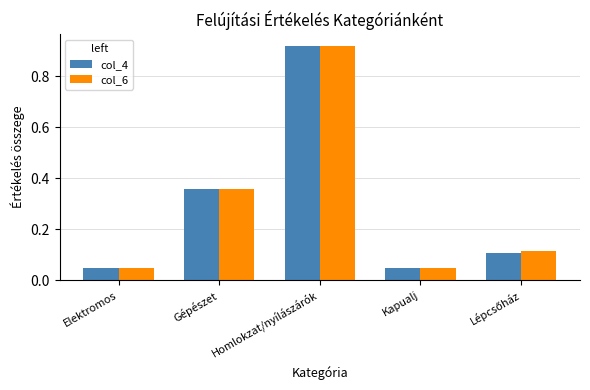

What is the total value across all series at Homlokzat/nyílászárók?

1.8